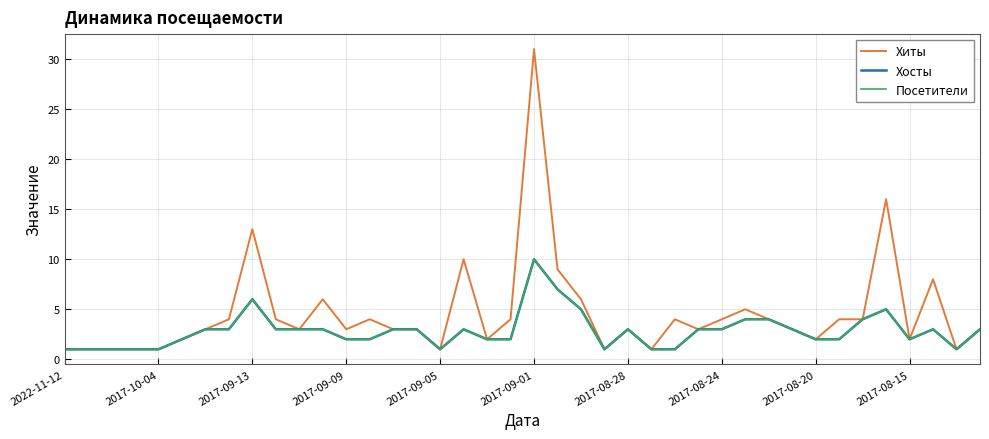

What is the value of the Хосты point at the 34th from the left?

2